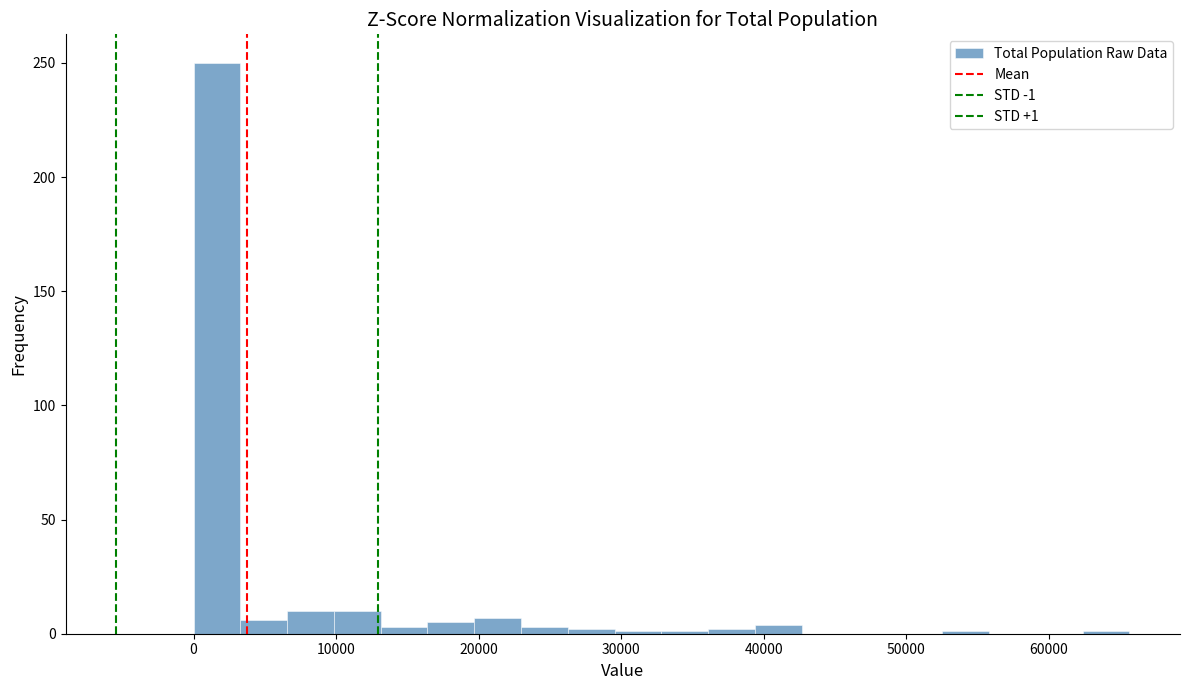

Around what value on the x-axis is the tallest bar? Give the approximate position of its centre, as read against the axis.

2000